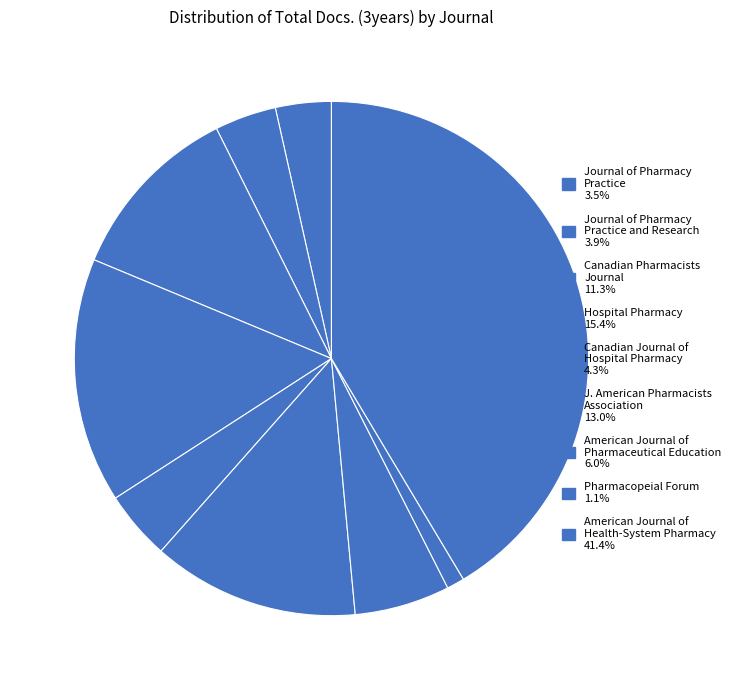

Which category has the smallest portion of the pie?

Pharmacopeial Forum